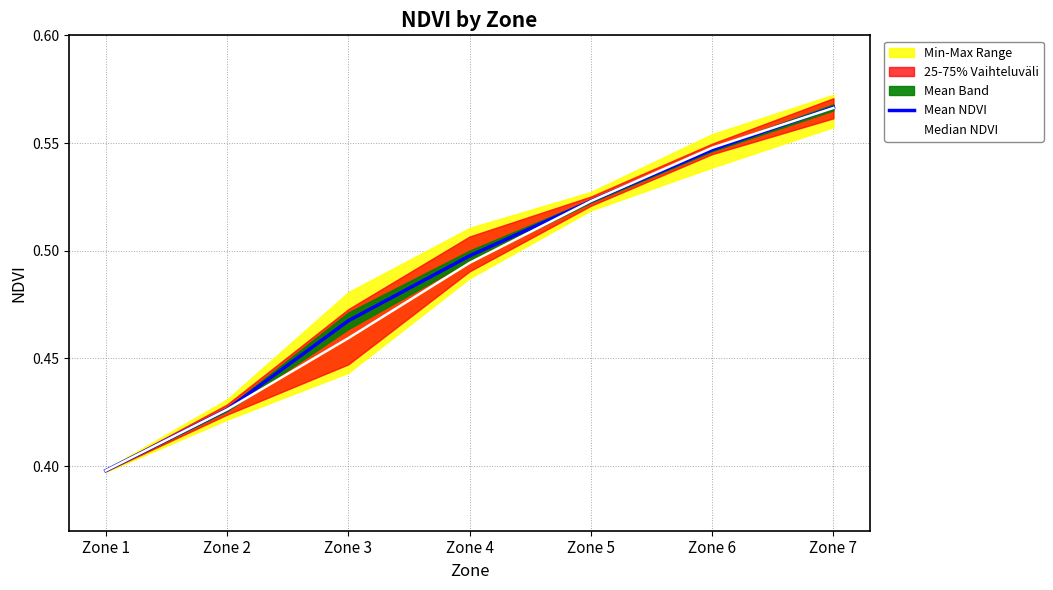

How many lines are shown in the chart?

2